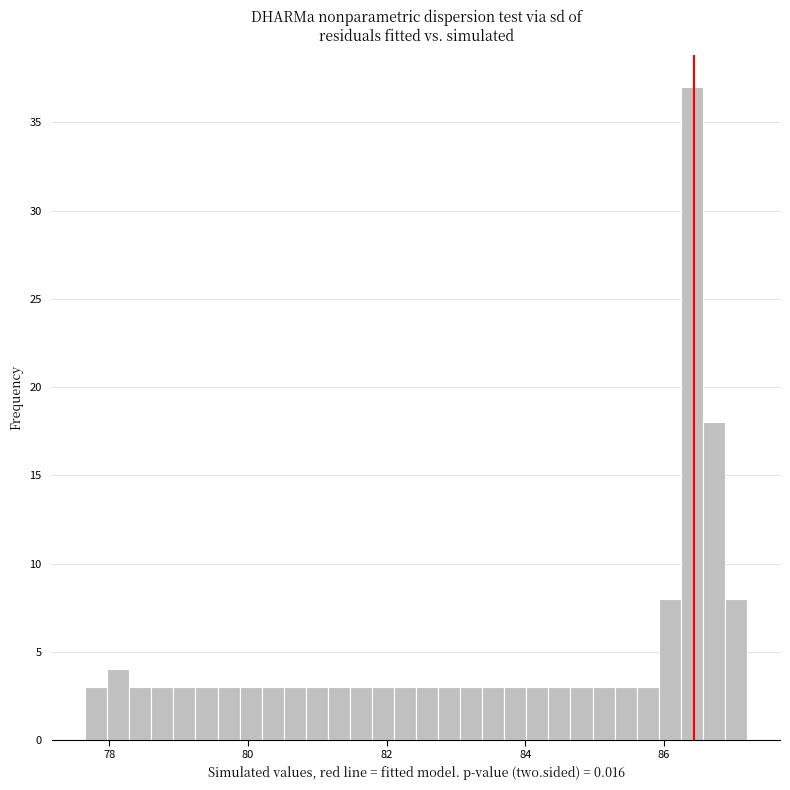

Around what value on the x-axis is the tallest bar? Give the approximate position of its centre, as read against the axis.

86.4